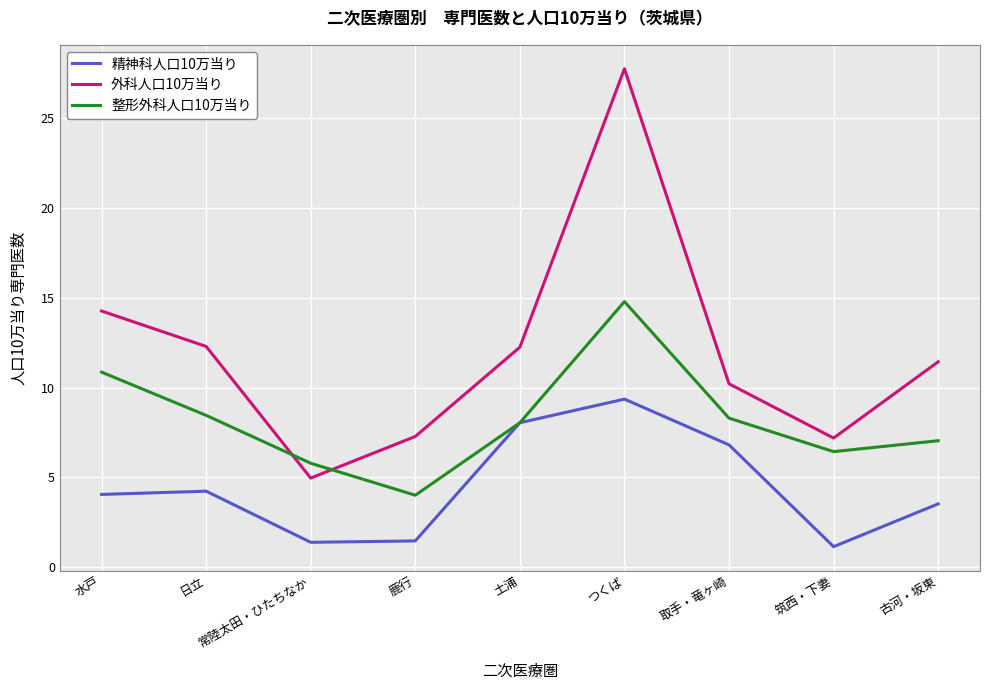

What is the maximum value for 整形外科人口10万当り?

14.8